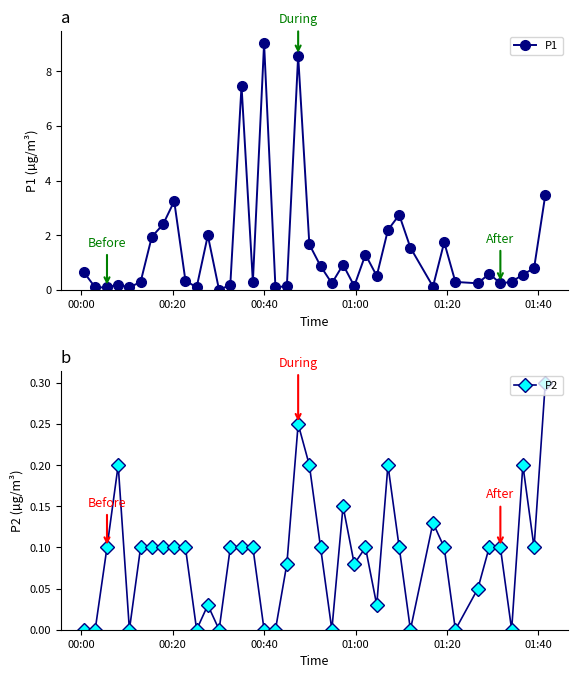

How many values in P1 are above zero?

39